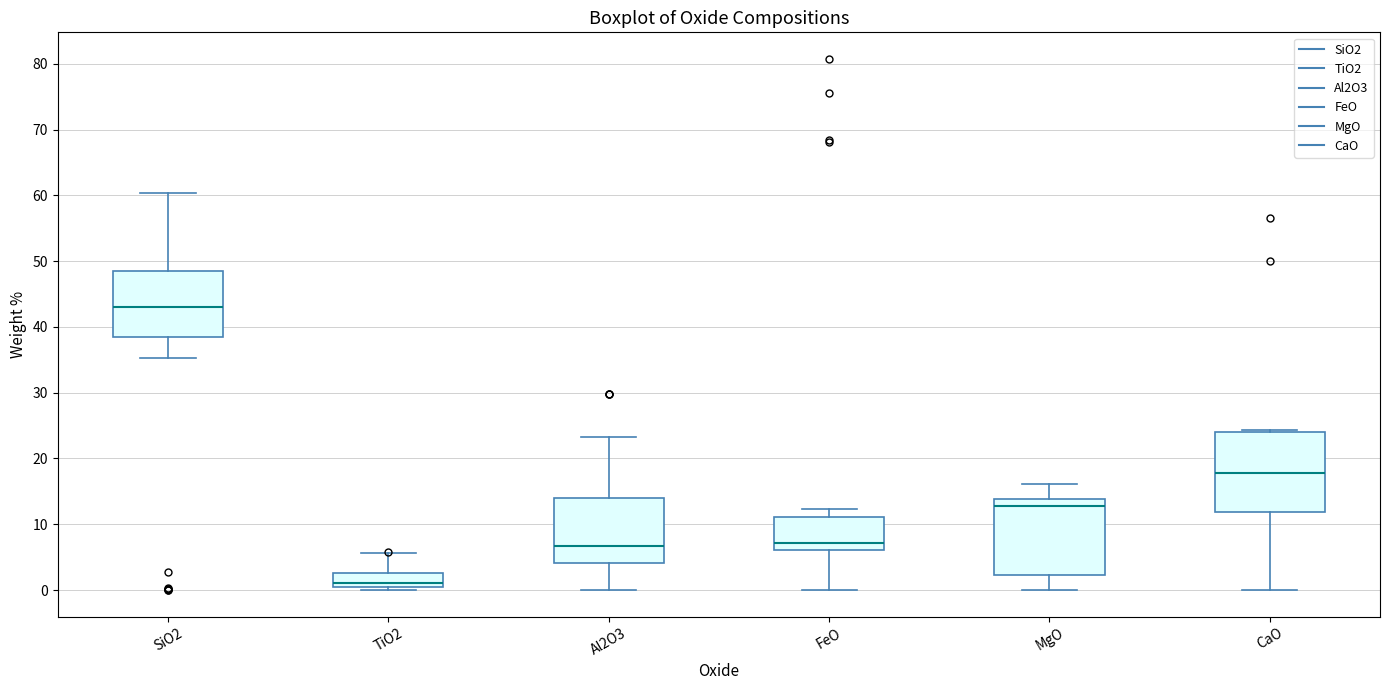

Reading left to right, read every box against the y-axis: the position of its median line, the range the box covers, and the ends of its whiskers. The values are not printed on the chart, so give them approximately, as read against the axis.

SiO2: median 43, box 38 to 48, whiskers 35 to 60
TiO2: median 1 (just above the box's lower edge), box 1 to 3, whiskers 0 to 6
Al2O3: median 7, box 4 to 14, whiskers 0 to 23
FeO: median 7, box 6 to 11, whiskers 0 to 12
MgO: median 13, box 2 to 14, whiskers 0 to 16
CaO: median 18, box 12 to 24, whiskers 0 to 24 (just above the box's upper edge)